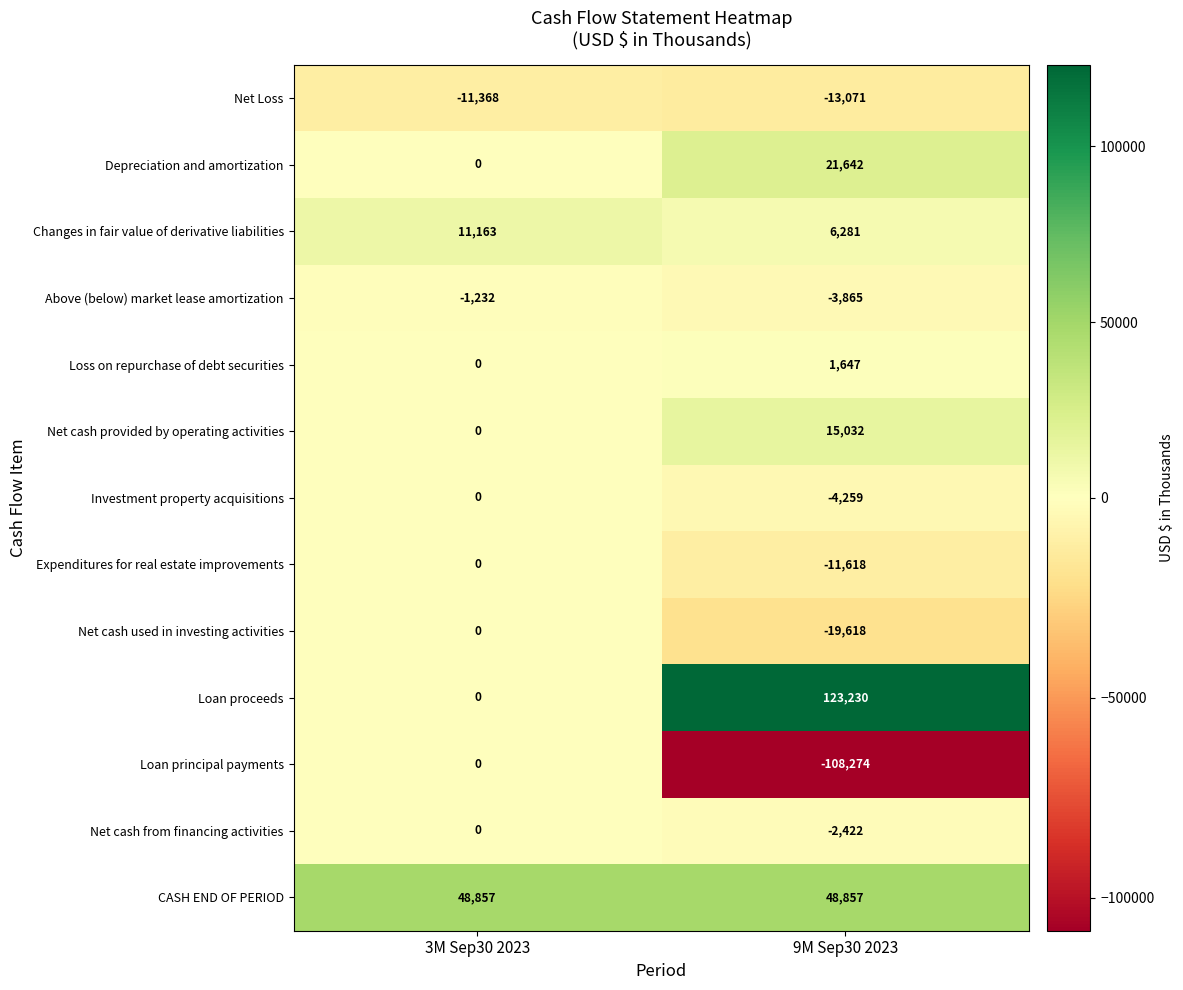

What is the difference between the maximum and minimum values in the Net cash from financing activities series?

2422